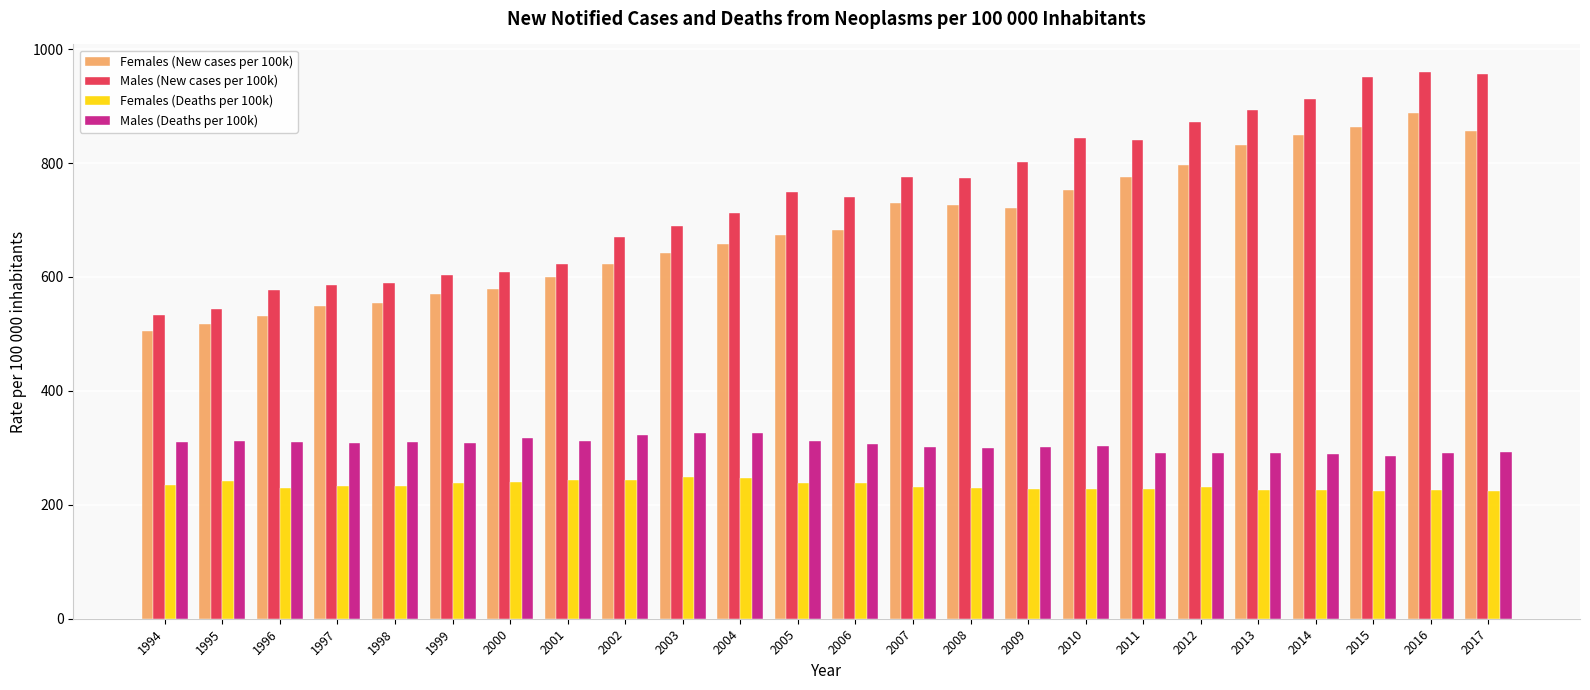

What is the approximate value of Males (Deaths per 100k) at 2014?

289.7